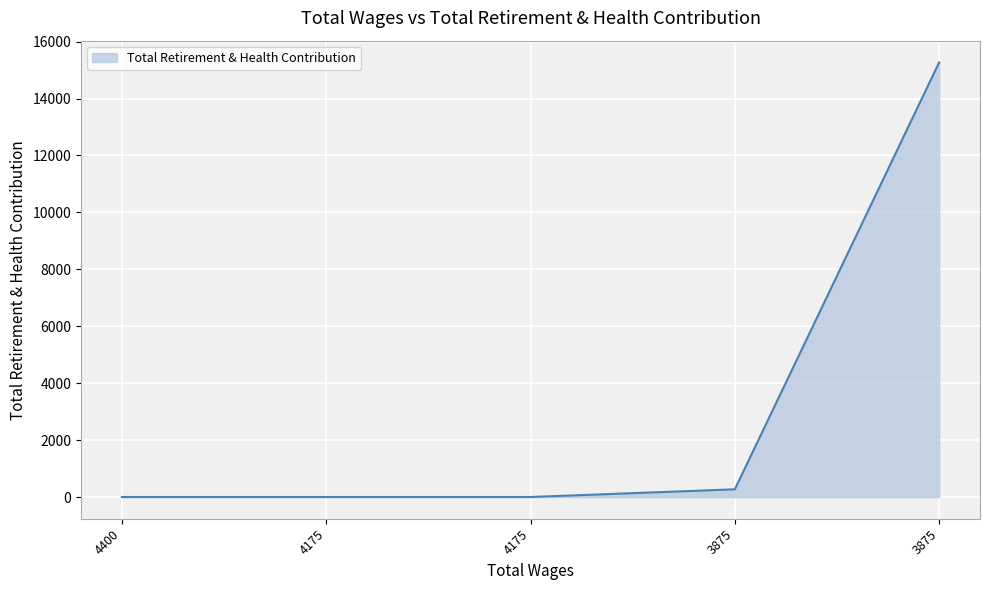

What is the difference between the maximum and minimum values?

15269